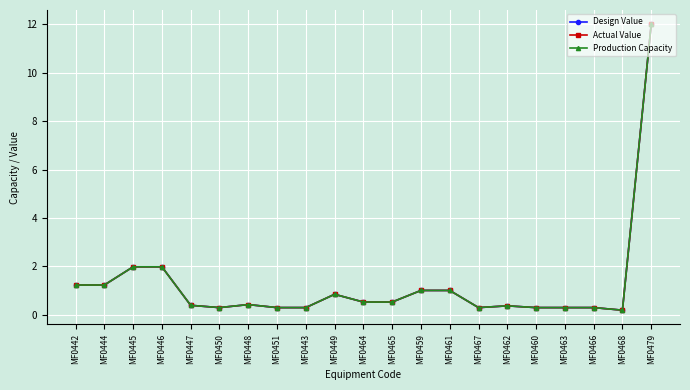

What value does the Design Value series have at MF0460?

0.3